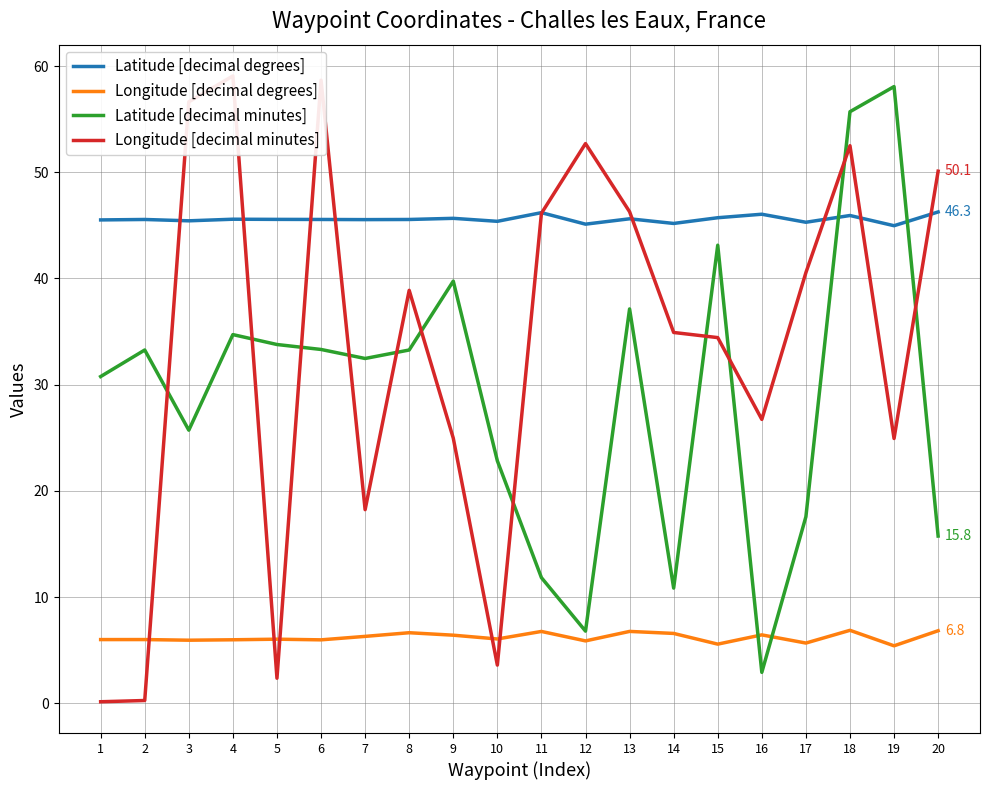

Reading left to right, what are all the values shown in this chart?

Latitude [decimal degrees]: 1=45.5	2=45.6	3=45.4	4=45.6	5=45.6	6=45.6	7=45.5	8=45.6	9=45.7	10=45.4	11=46.2	12=45.1	13=45.6	14=45.2	15=45.7	16=46.0	17=45.3	18=45.9	19=45.0	20=46.3
Longitude [decimal degrees]: 1=6.0	2=6.0	3=5.9	4=6.0	5=6.0	6=6.0	7=6.3	8=6.6	9=6.4	10=6.1	11=6.8	12=5.9	13=6.8	14=6.6	15=5.6	16=6.4	17=5.7	18=6.9	19=5.4	20=6.8
Latitude [decimal minutes]: 1=30.8	2=33.3	3=25.7	4=34.7	5=33.8	6=33.3	7=32.5	8=33.3	9=39.8	10=22.8	11=11.8	12=6.8	13=37.1	14=10.8	15=43.1	16=2.9	17=17.6	18=55.7	19=58.1	20=15.8
Longitude [decimal minutes]: 1=0.1	2=0.3	3=56.6	4=59.1	5=2.4	6=58.7	7=18.2	8=38.9	9=25.0	10=3.6	11=46.1	12=52.7	13=46.3	14=34.9	15=34.4	16=26.7	17=40.5	18=52.5	19=24.9	20=50.1